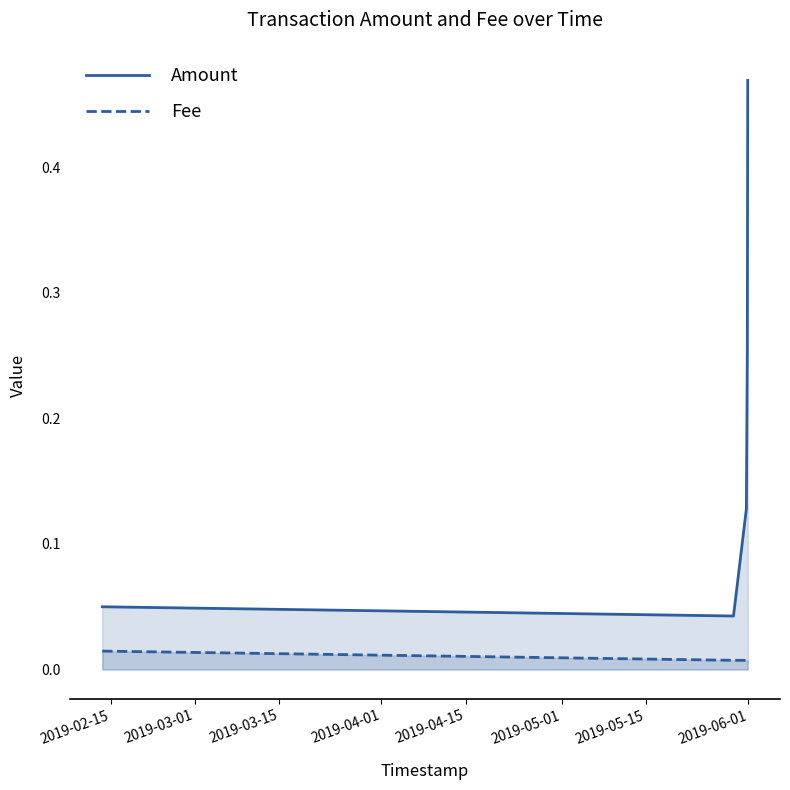

True or false: Amount and Fee cross at least once.

False